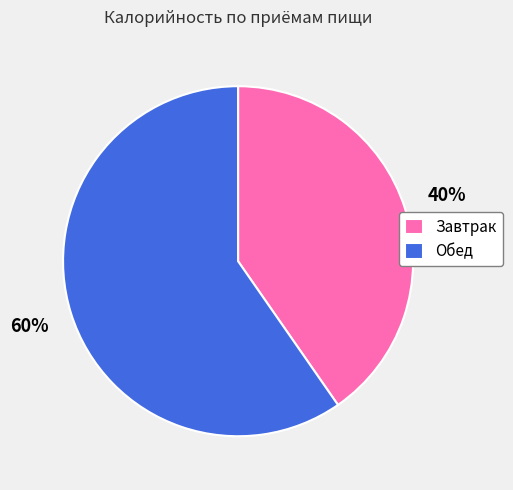

Does Завтрак account for over 50% of the chart?

No